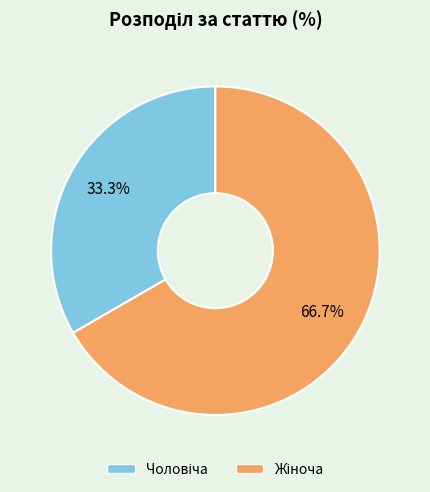

Does any single category account for the majority?

Yes